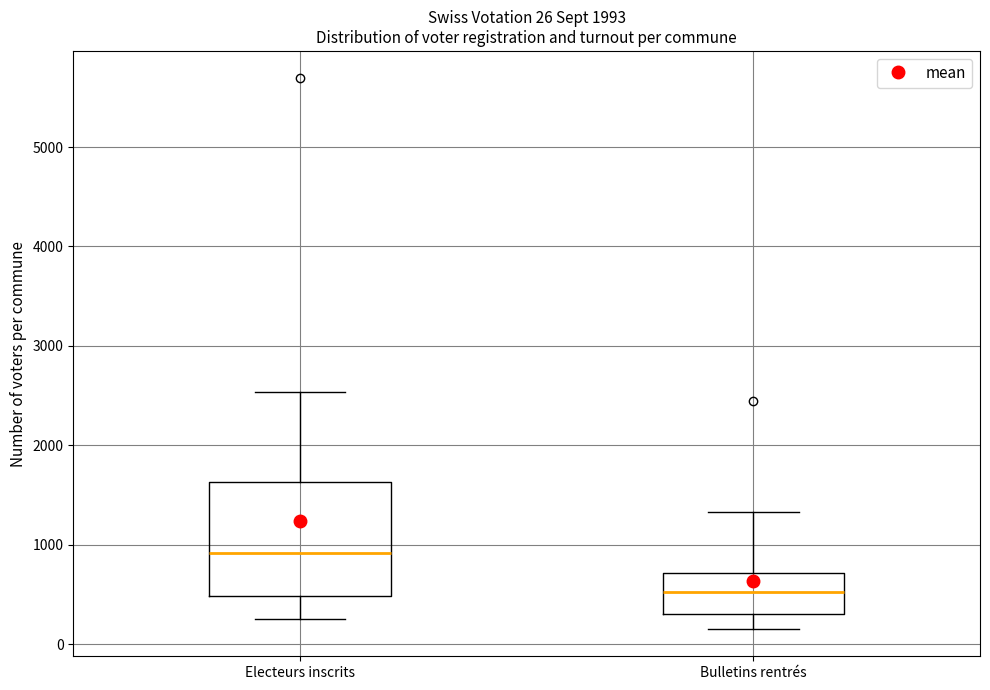

Which box has the lowest median line?

Bulletins rentrés